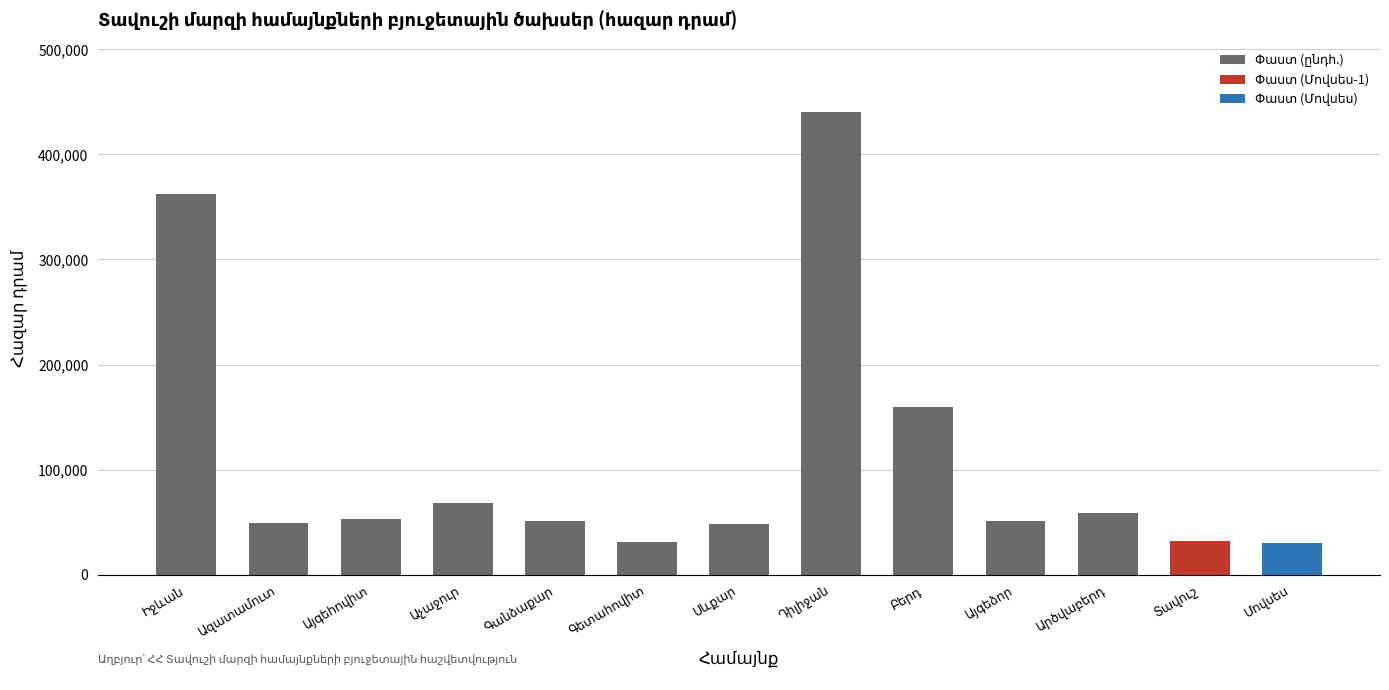

What is the maximum value shown in the chart?

440450.5